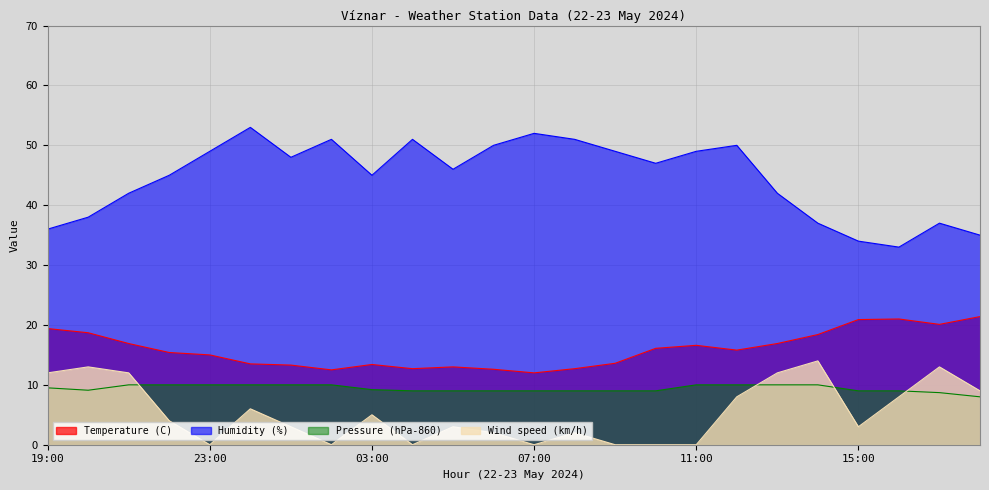

At which label does Pressure (hPa-860) reach its minimum?

18:00